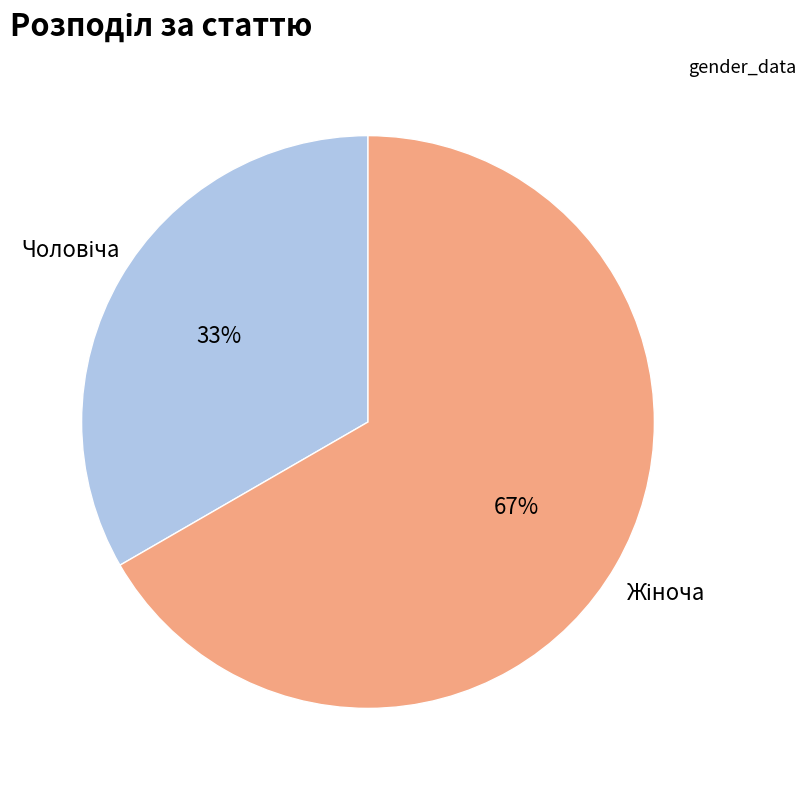

To the nearest percent, what is the average slice percentage?

50%